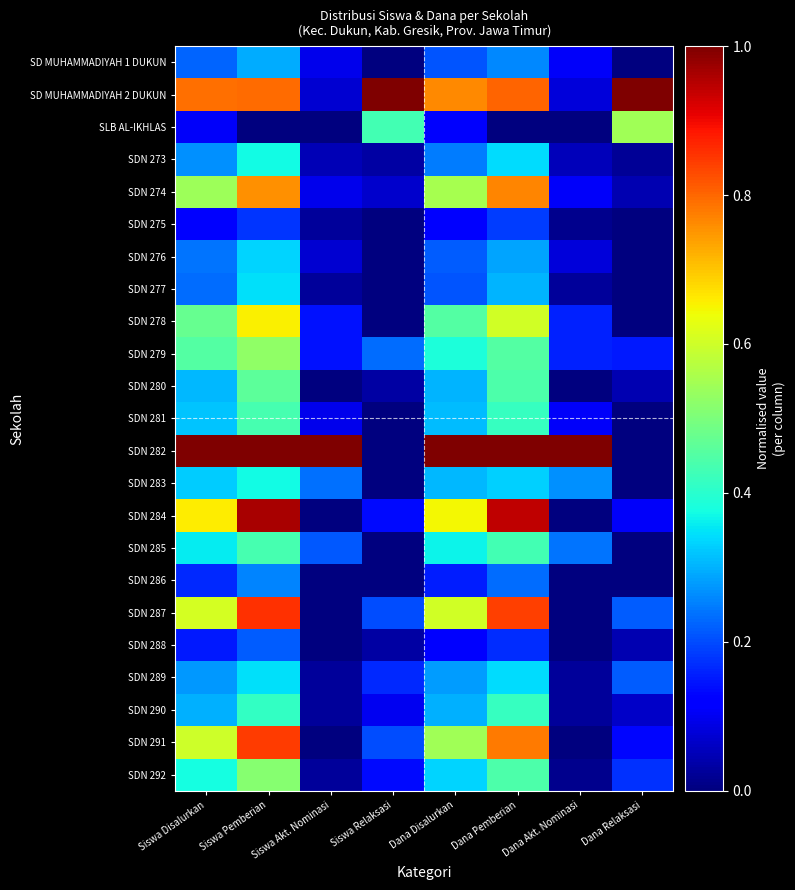

Between Siswa Disalurkan and Dana Pemberian, which series saw the biggest shift?

SDN 284